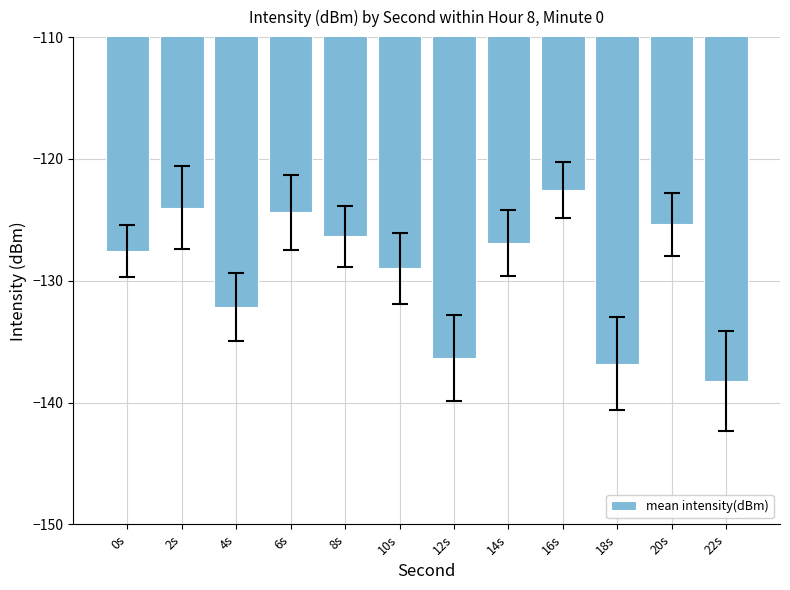

At which category does the chart reach its minimum across all series?

22s